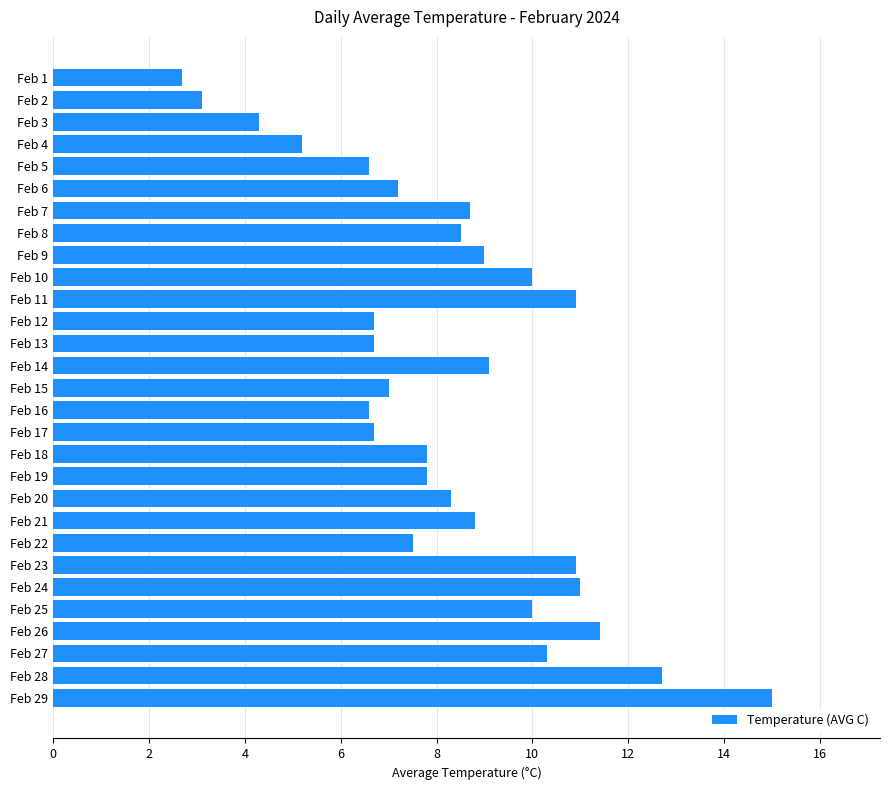

True or false: the data shows 12.7 at Feb 28.

True